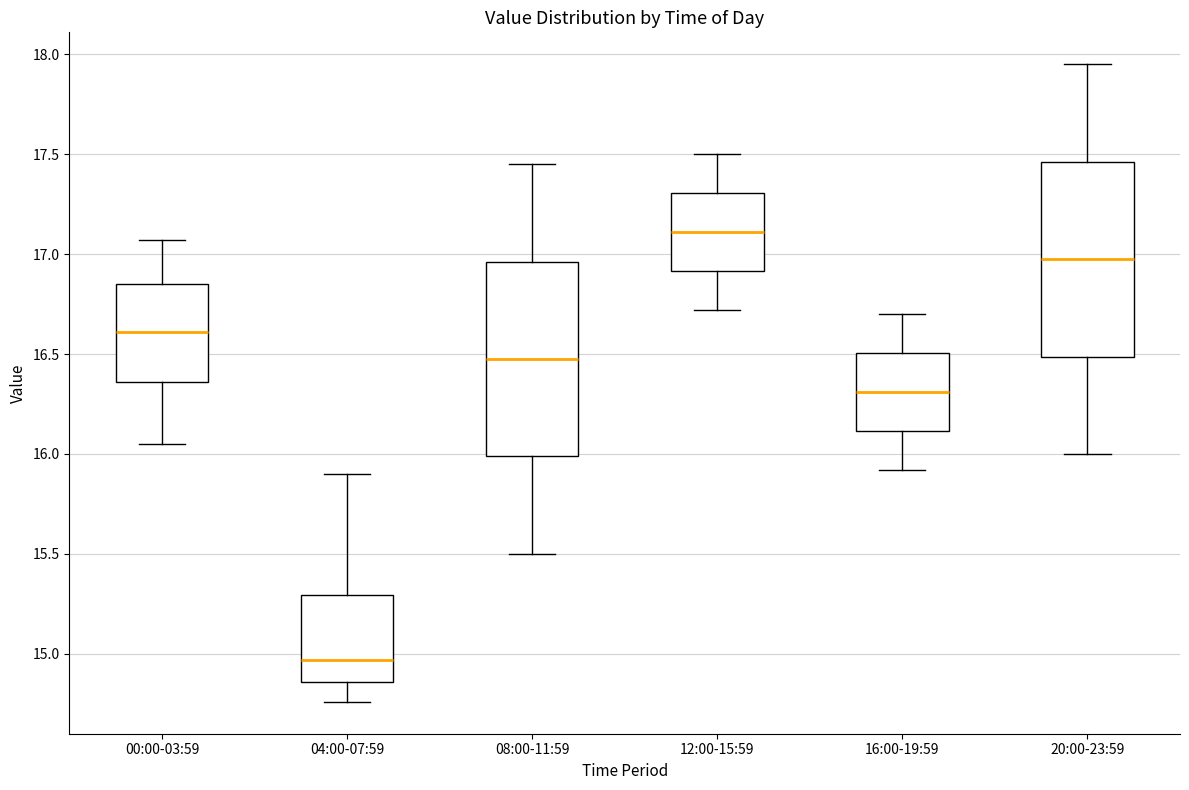

Reading left to right, read every box against the y-axis: the position of its median line, the range the box covers, and the ends of its whiskers. The values are not printed on the chart, so give them approximately, as read against the axis.

00:00-03:59: median 16.60, box 16.35 to 16.85, whiskers 16.05 to 17.05
04:00-07:59: median 14.95, box 14.85 to 15.30, whiskers 14.75 to 15.90
08:00-11:59: median 16.50, box 16.00 to 16.95, whiskers 15.50 to 17.45
12:00-15:59: median 17.10, box 16.90 to 17.30, whiskers 16.70 to 17.50
16:00-19:59: median 16.30, box 16.10 to 16.50, whiskers 15.90 to 16.70
20:00-23:59: median 17.00, box 16.50 to 17.45, whiskers 16.00 to 17.95